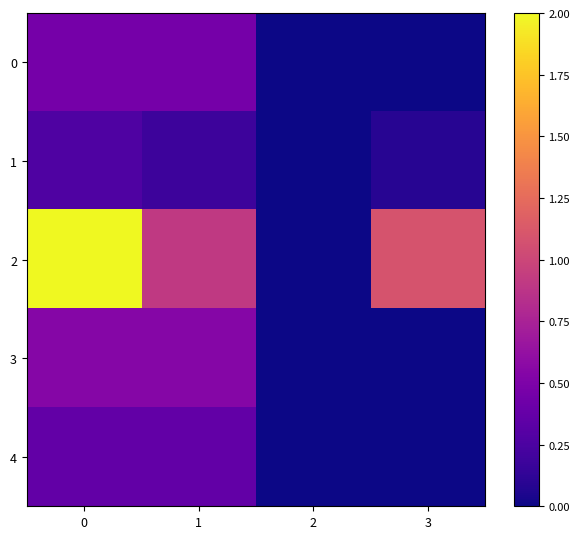

How many series are shown in this chart?

5